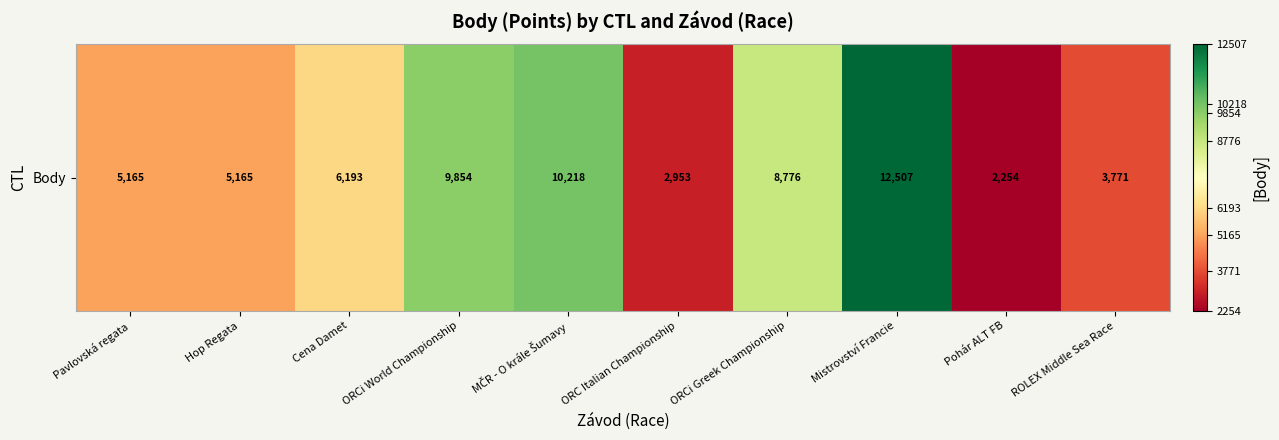

Count the number of data series in this chart.

1